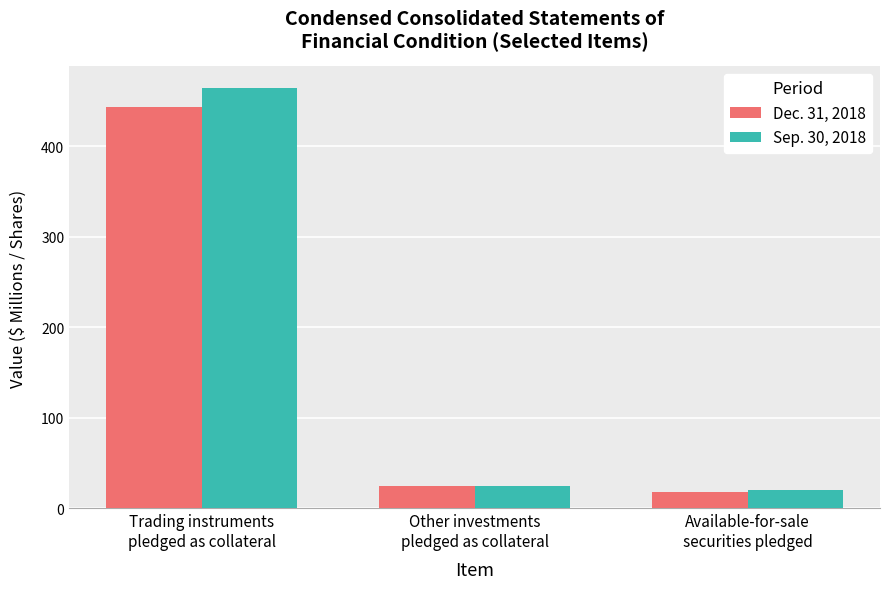

At which category does the chart reach its peak across all series?

Trading instruments
pledged as collateral